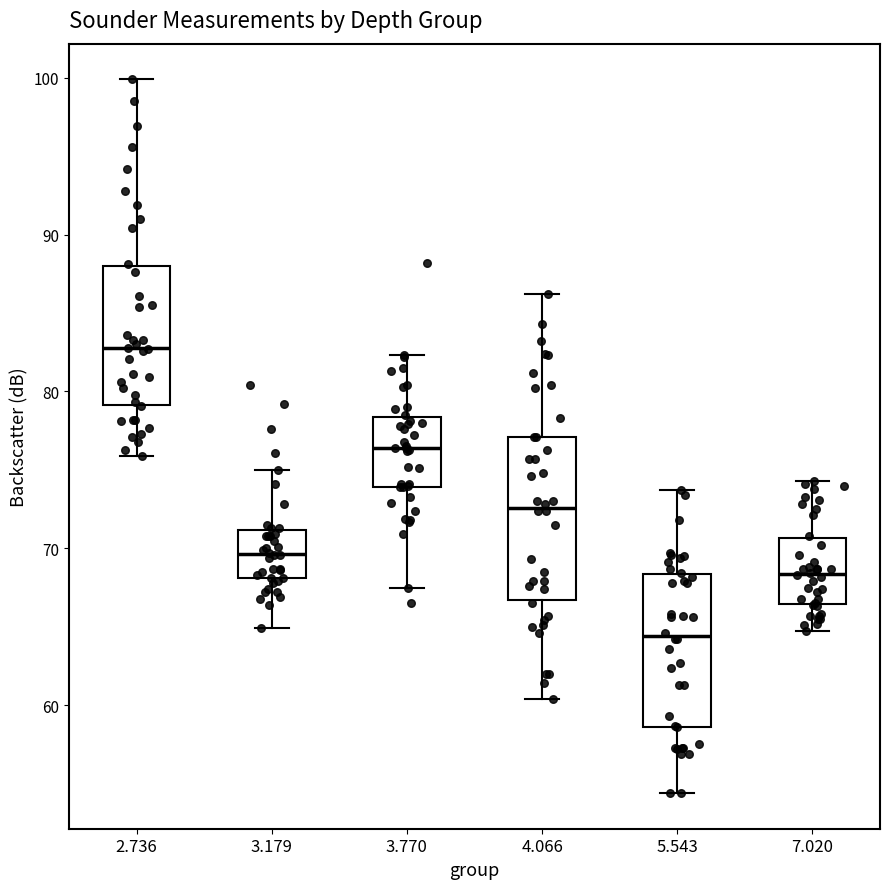

Which box's median line is the lowest?

5.543